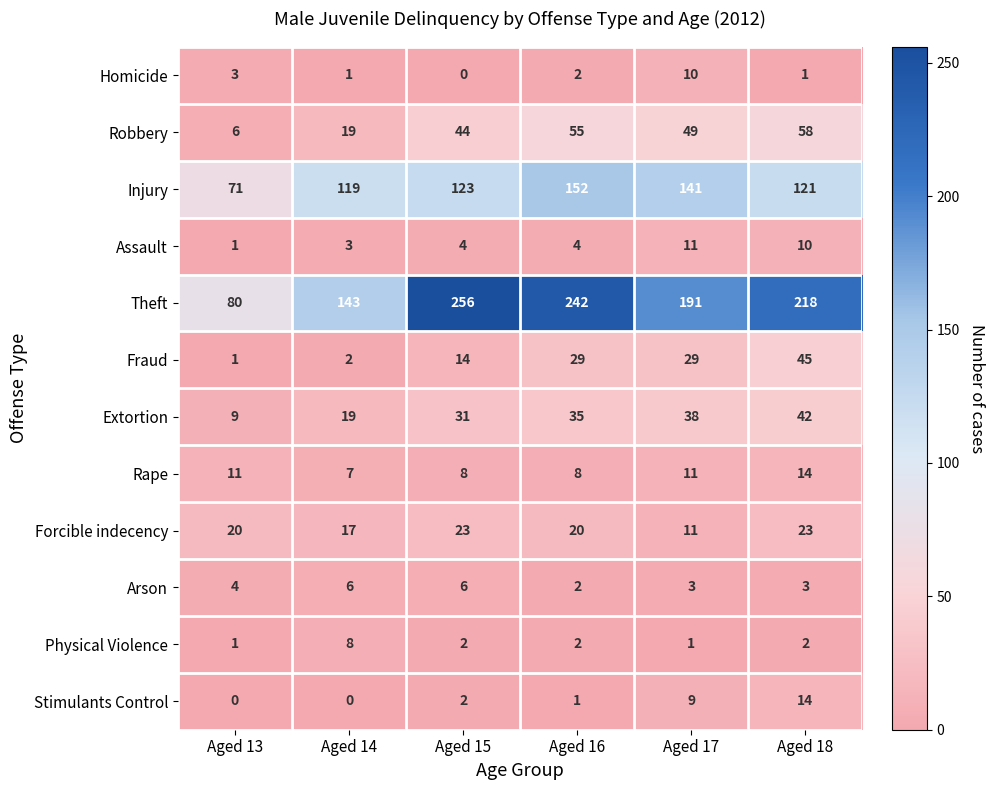

Which category has the highest value across all series?

Aged 15